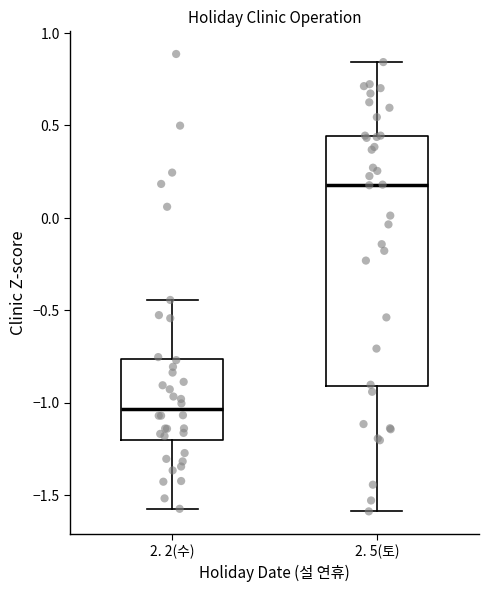

Which box is the tallest, from its lower edge to its upper edge?

2. 5(토)